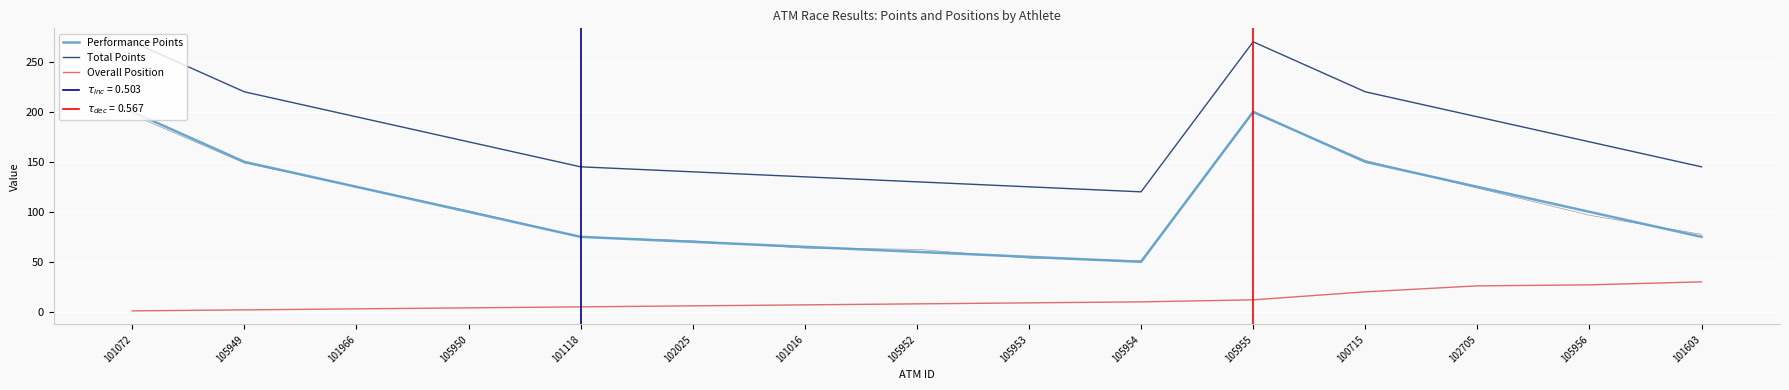

What is the difference between the highest and lowest values at 102025?

134